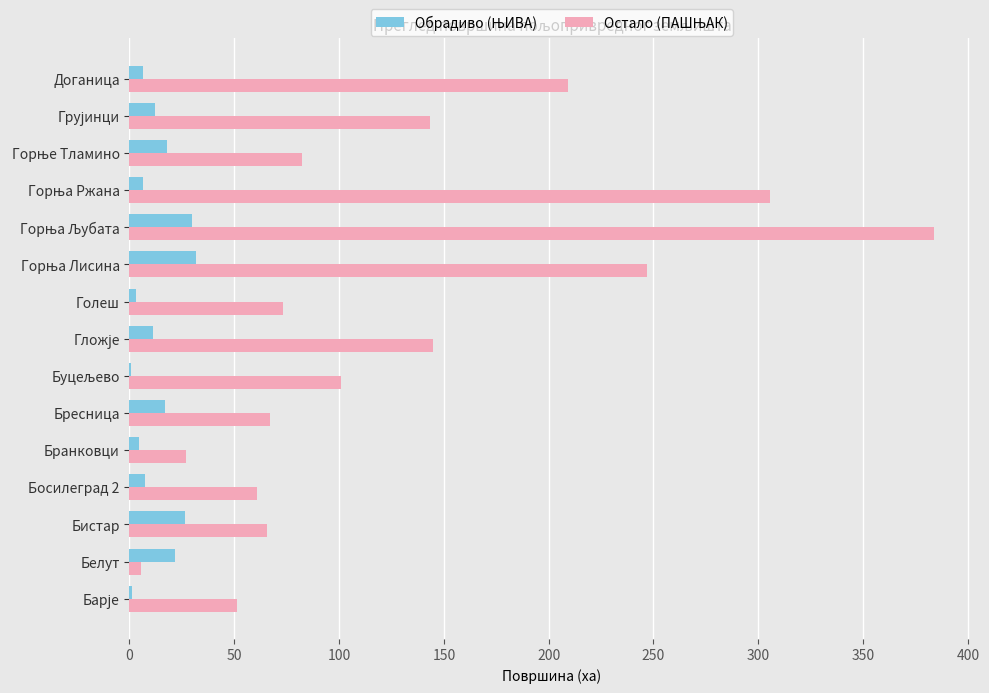

What is the greatest value displayed?

383.8